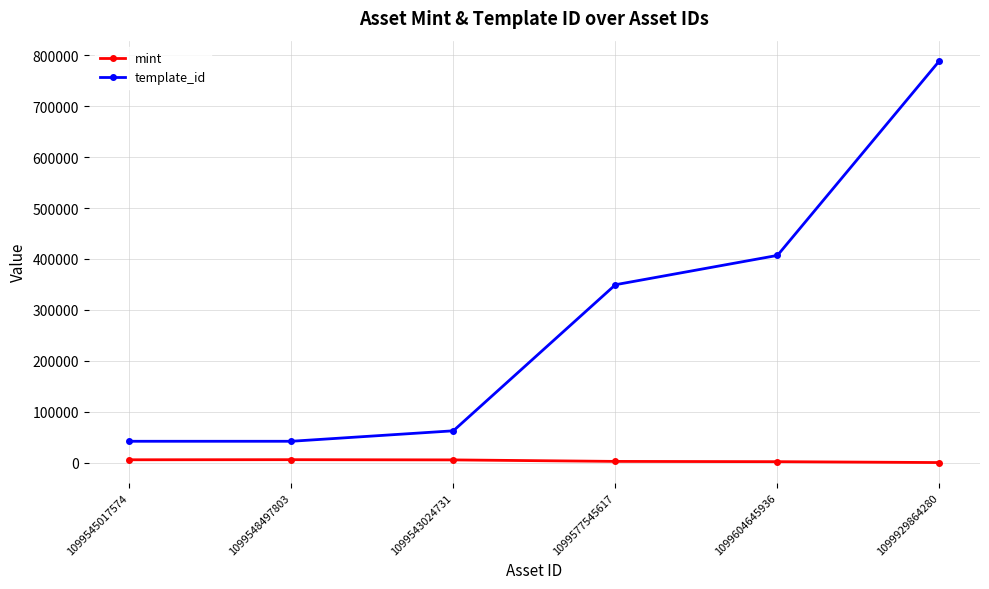

What is the difference between the maximum and minimum values in the template_id series?

746445